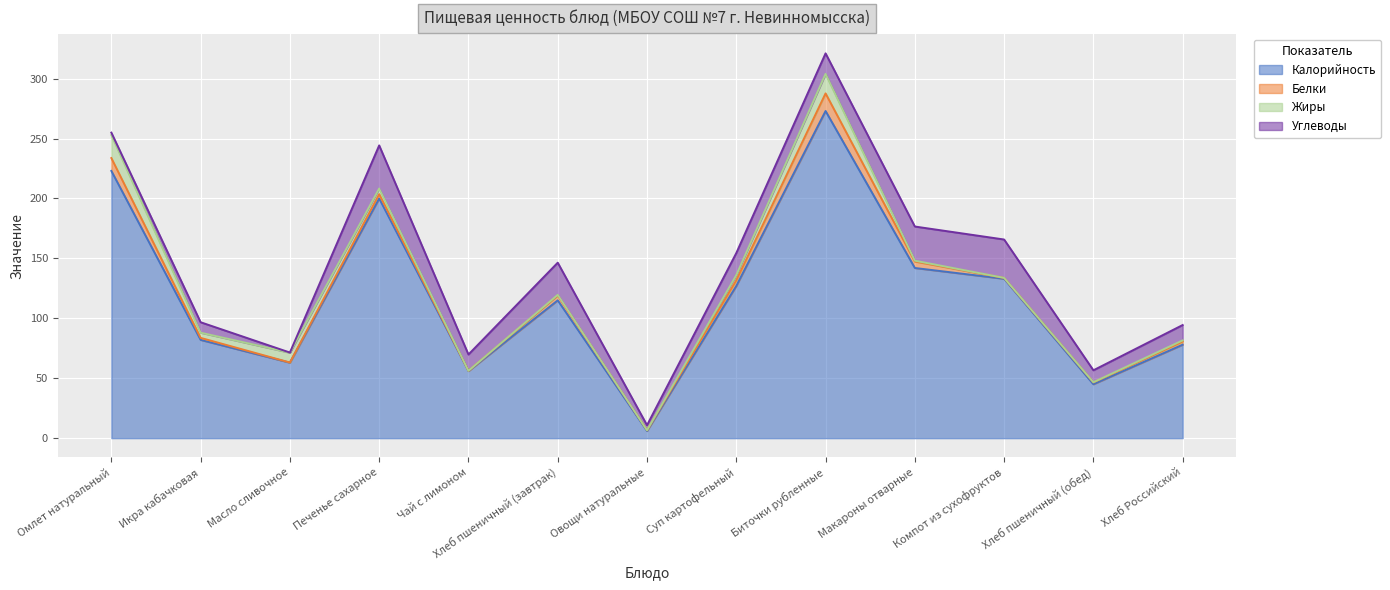

Where does the Жиры series first go above 1?

Омлет натуральный